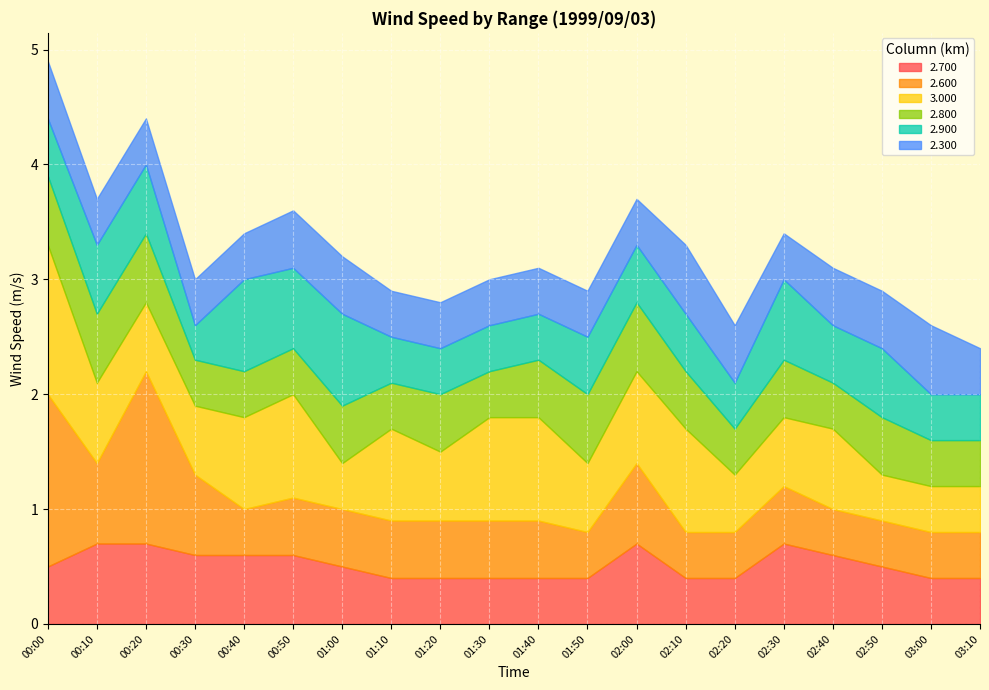

What is the maximum value shown in the chart?

1.5